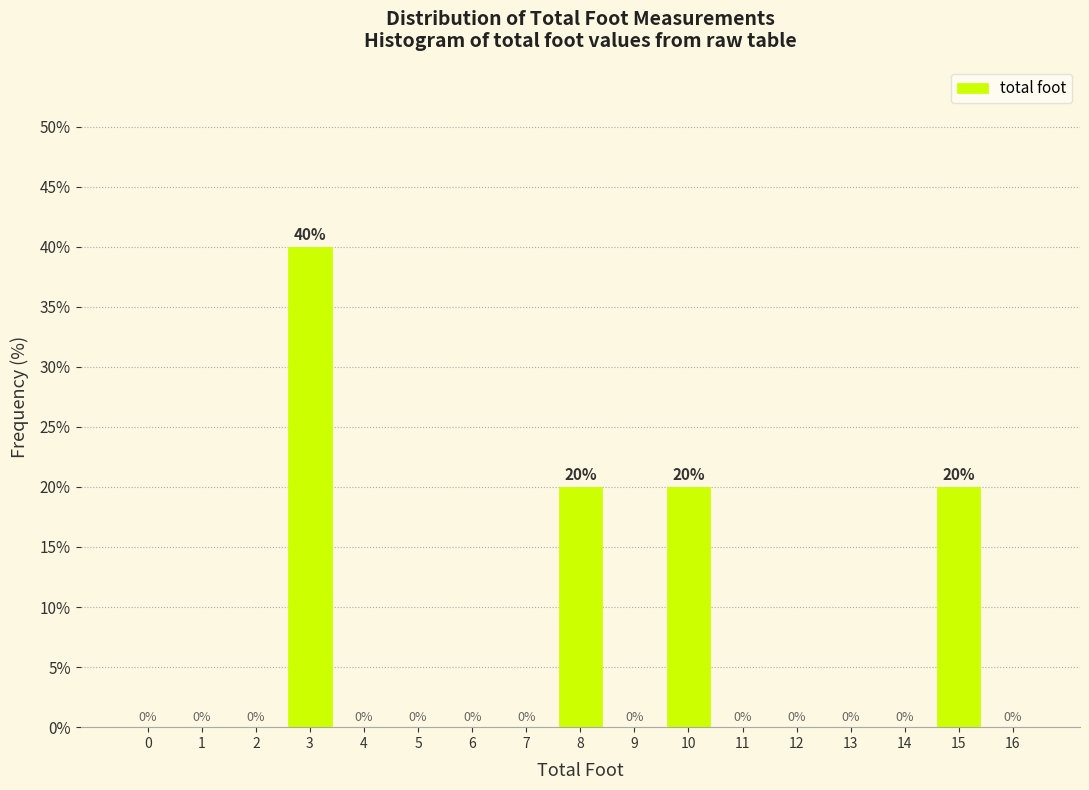

Reading left to right, transcribe all the data shown in this chart.

0=0	1=0	2=0	3=40	4=0	5=0	6=0	7=0	8=20	9=0	10=20	11=0	12=0	13=0	14=0	15=20	16=0